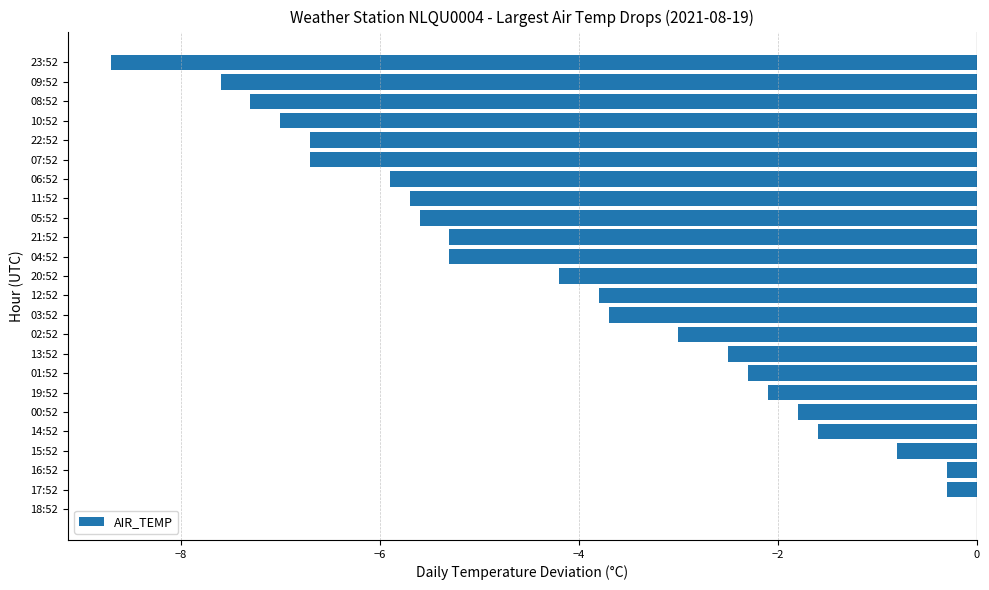

Are the bars horizontal?

Yes